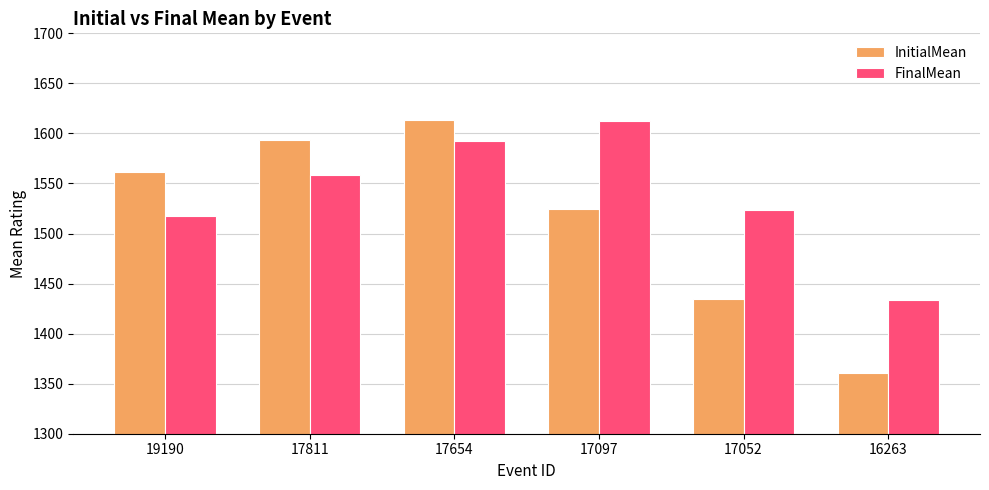

What is the total value across all series at 17052?

2959